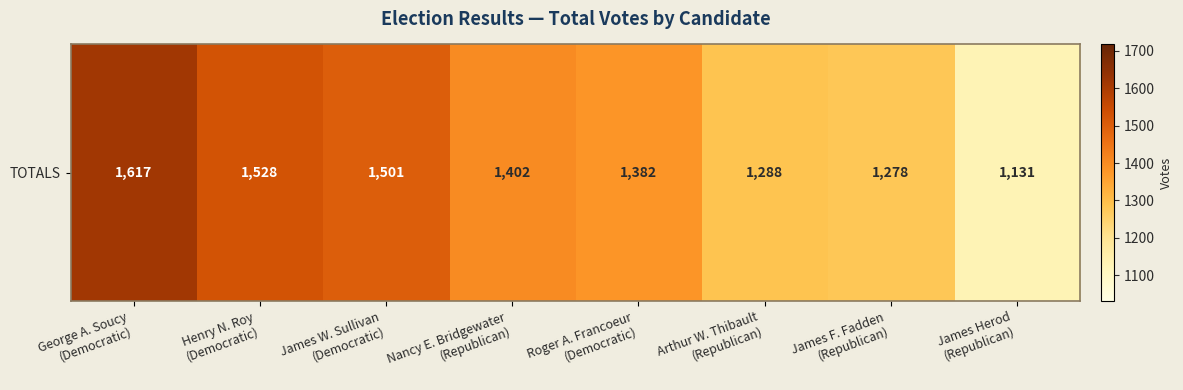

The chart shows a value of 823 at Roger A. Francoeur
(Democratic). True or false?

False